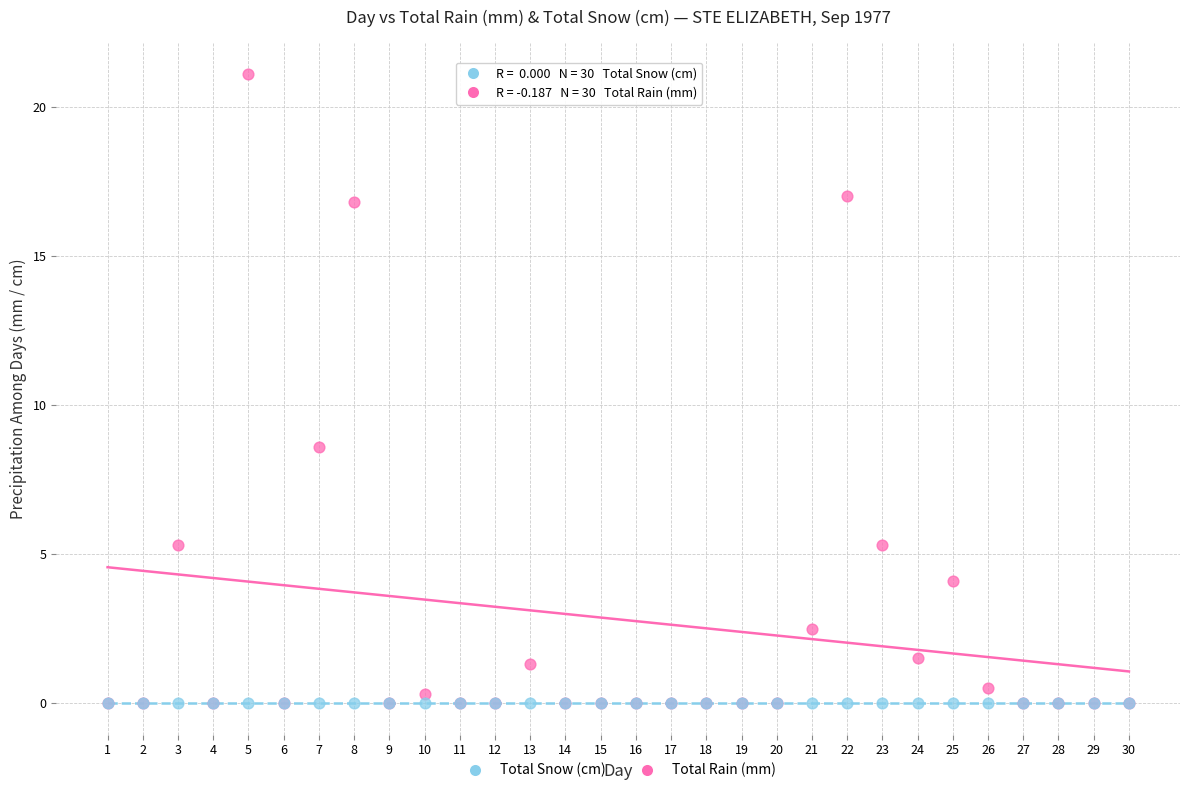

In the Total Rain (mm) series, what Y value is closest to 10?

8.6